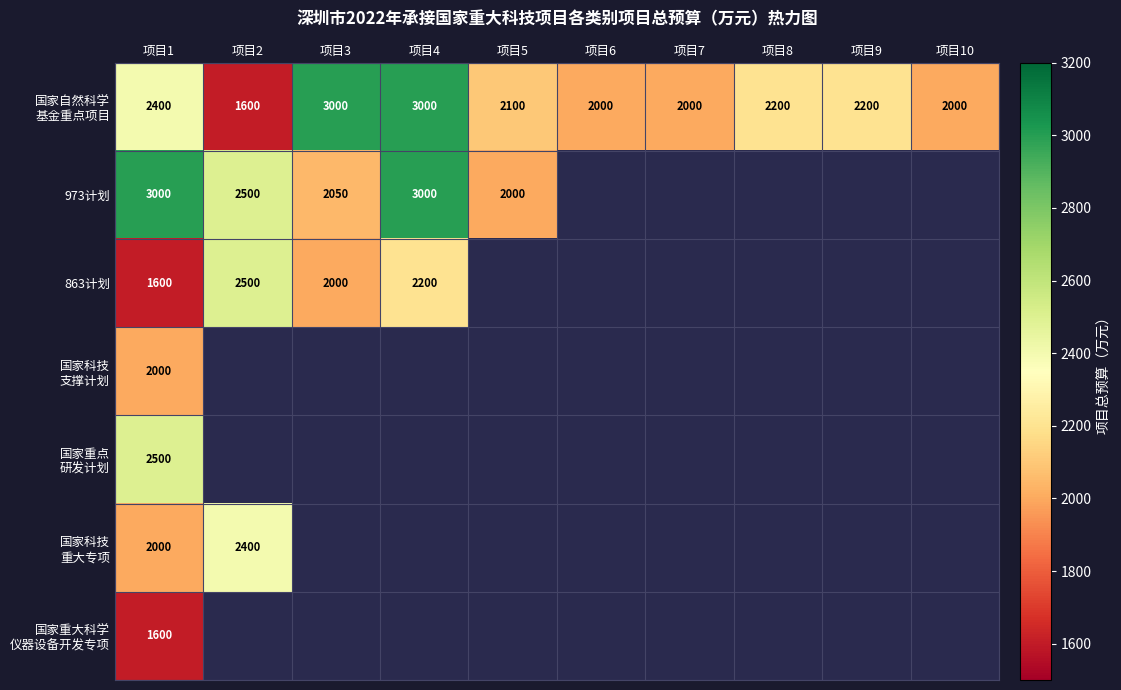

Which label corresponds to the smallest value in the chart?

项目2